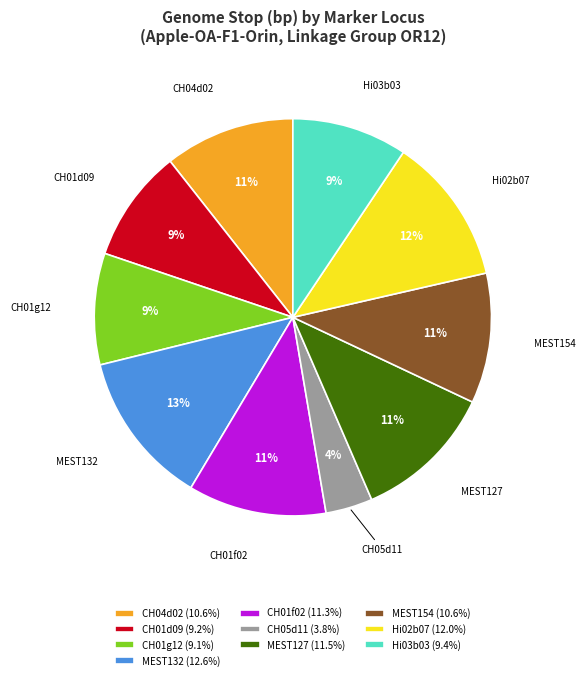

Is the sum of CH01g12 and Hi02b07 greater than half?

No